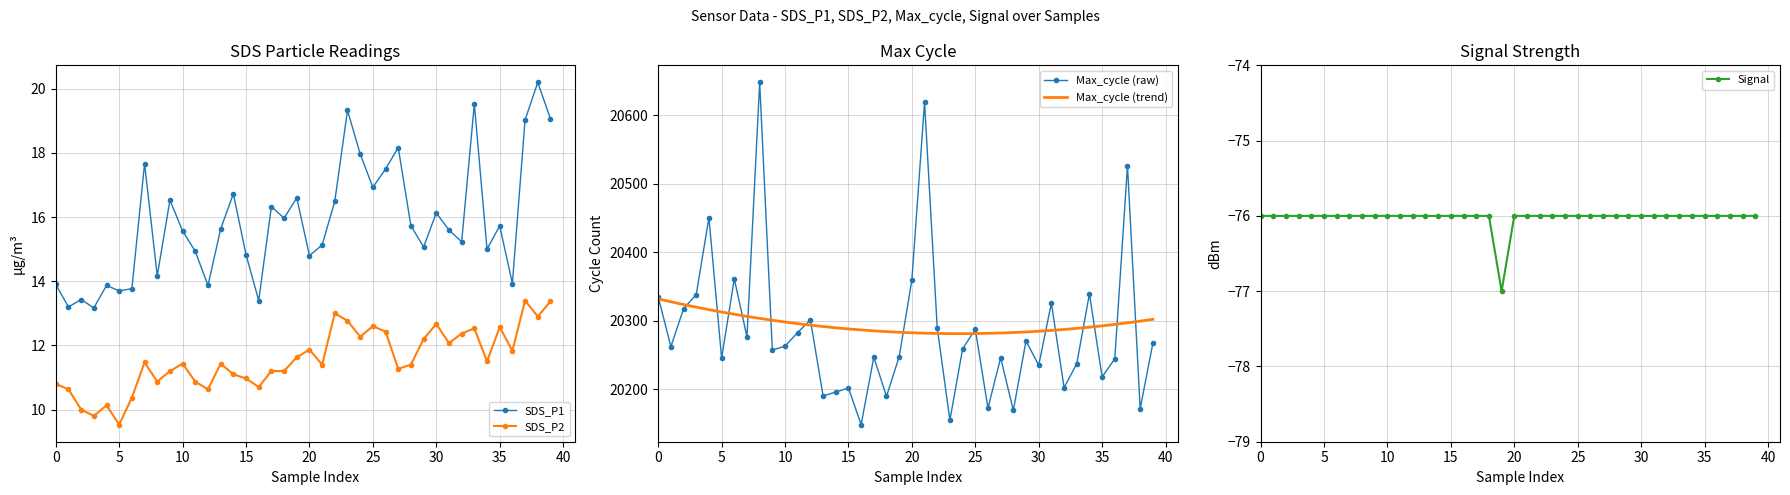

The value of Max_cycle (trend) at 20 is 20282.3. True or false?

True